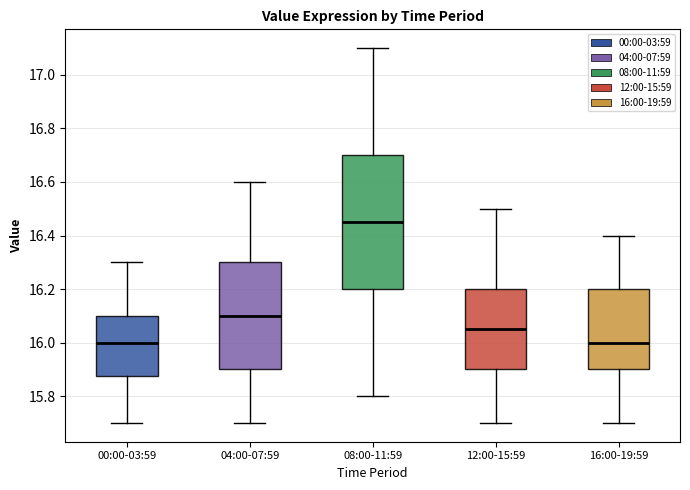

Where does the lower whisker of the box for 08:00-11:59 end on the y-axis? The values are not printed on the chart, so give them approximately, as read against the axis.

15.80